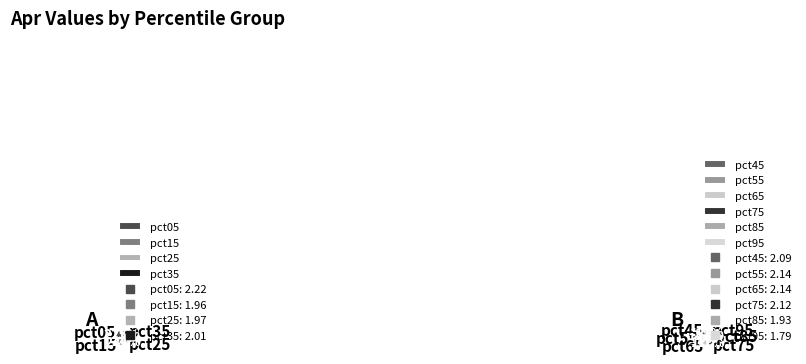

Do pct15 and pct25 together represent more than half of the pie?

No